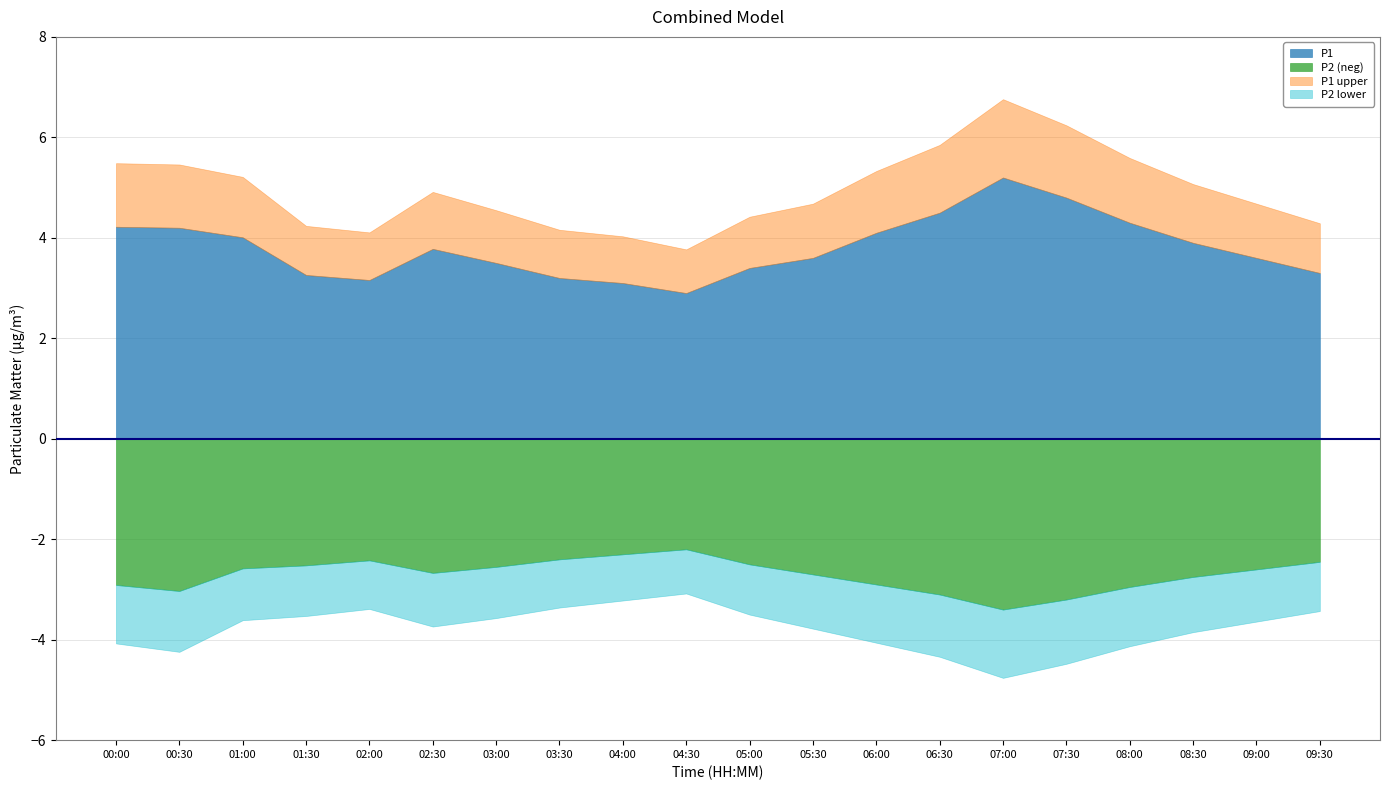

Does the chart have visible grid lines?

Yes